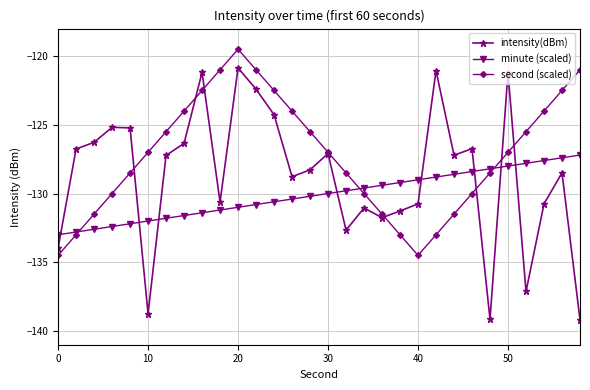

True or false: minute (scaled) has more than 0 points higher than both neighbors.

False